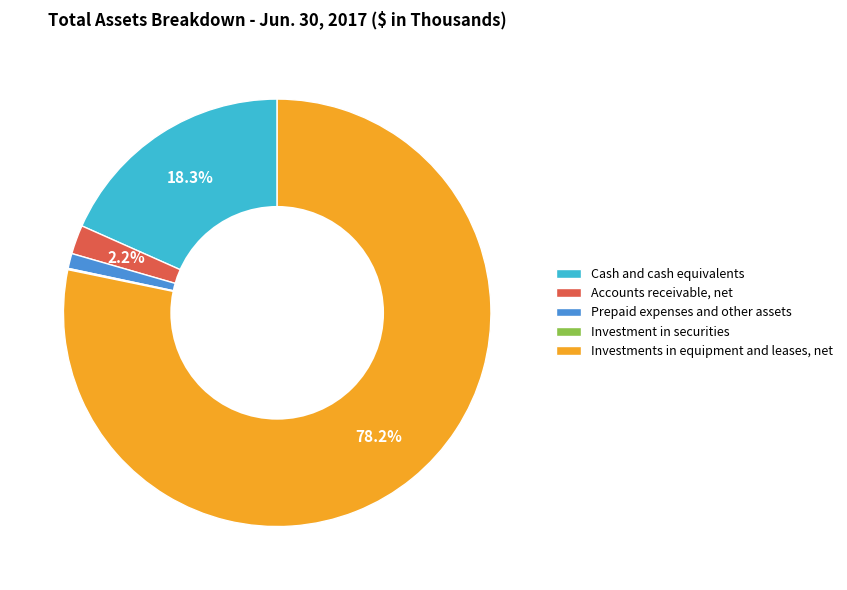

Which has a higher value, Accounts receivable, net or Prepaid expenses and other assets?

Accounts receivable, net